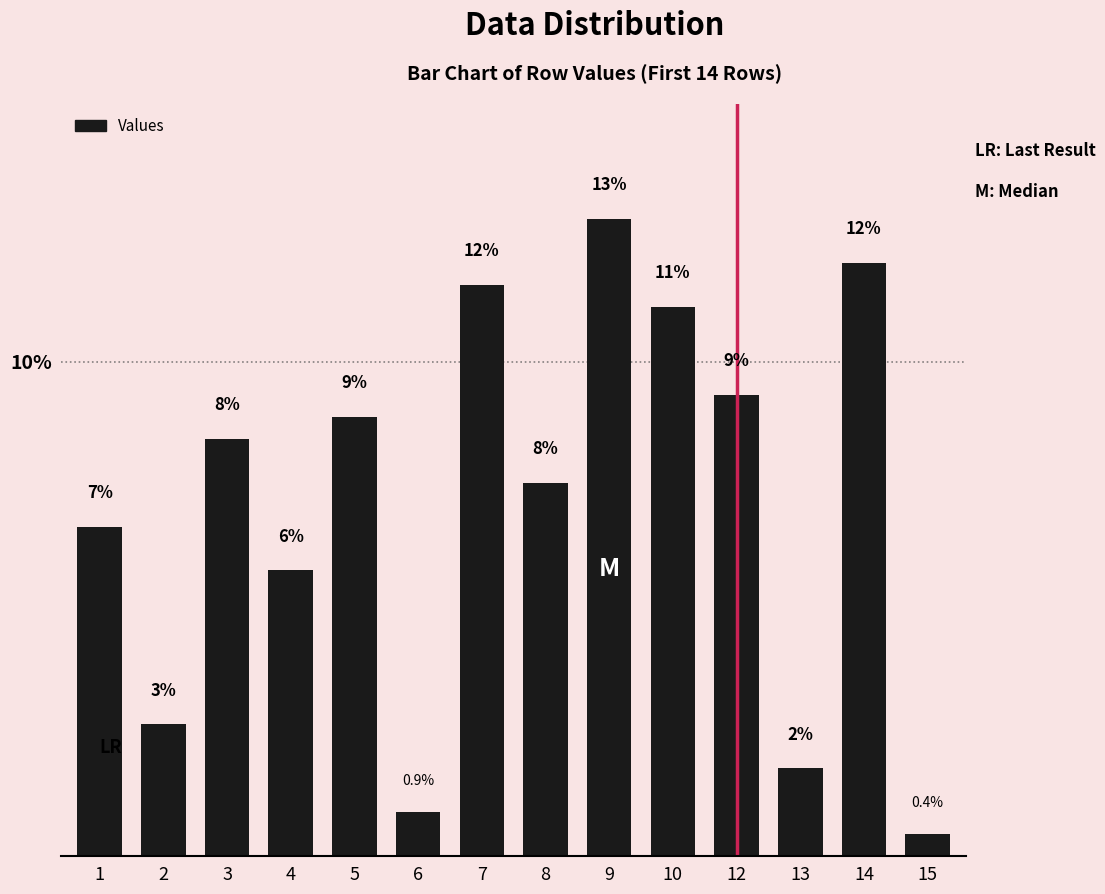

Does the chart contain any negative values?

No